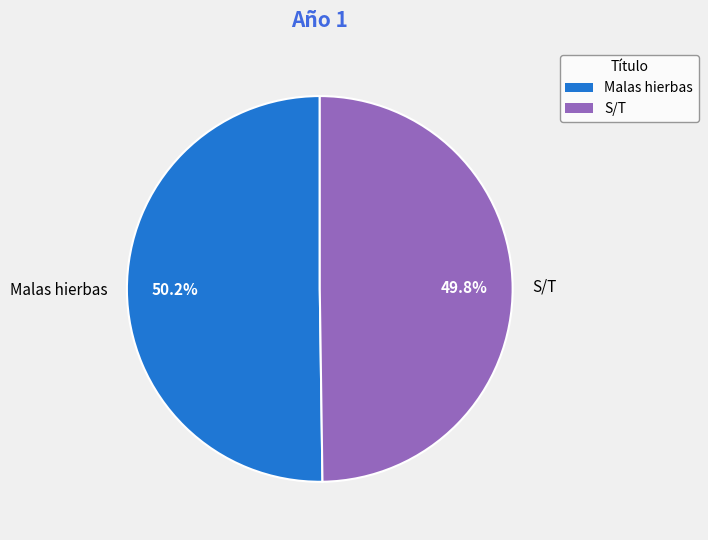

Is it true that S/T is 50% of the pie?

True